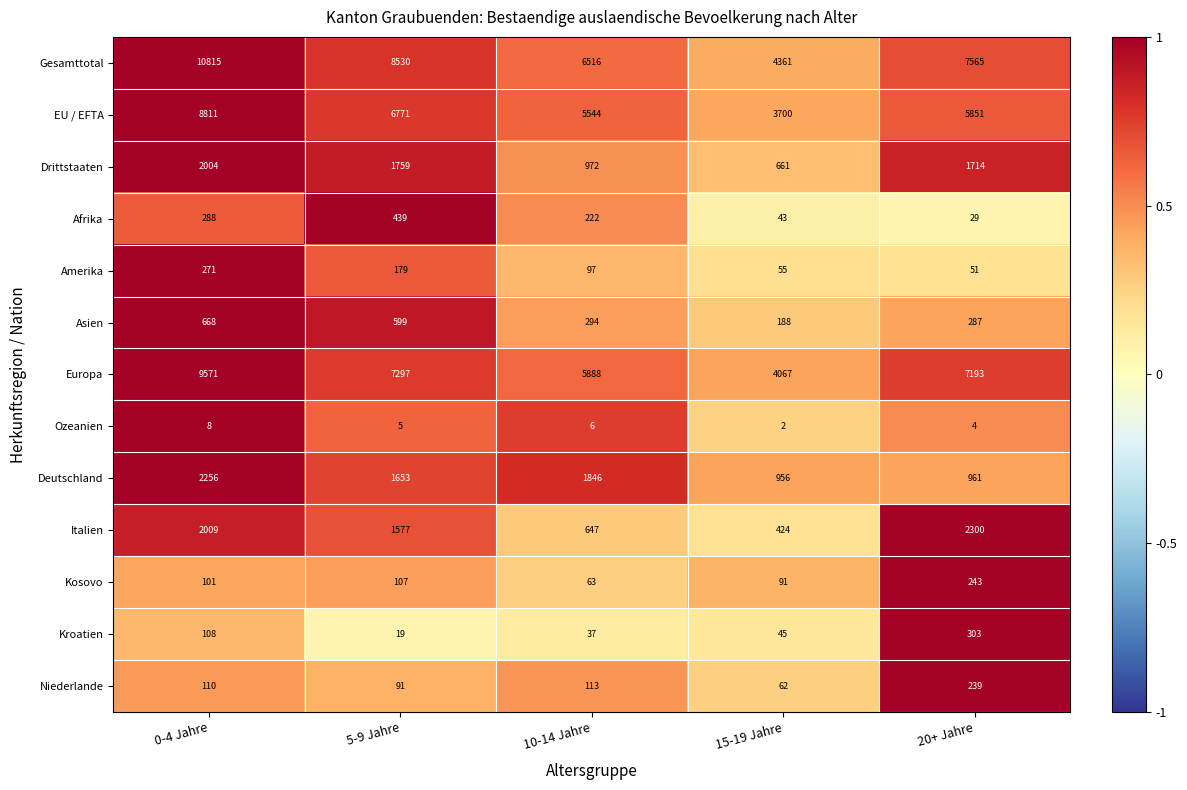

What is the total value across all series at 10-14 Jahre?

22245